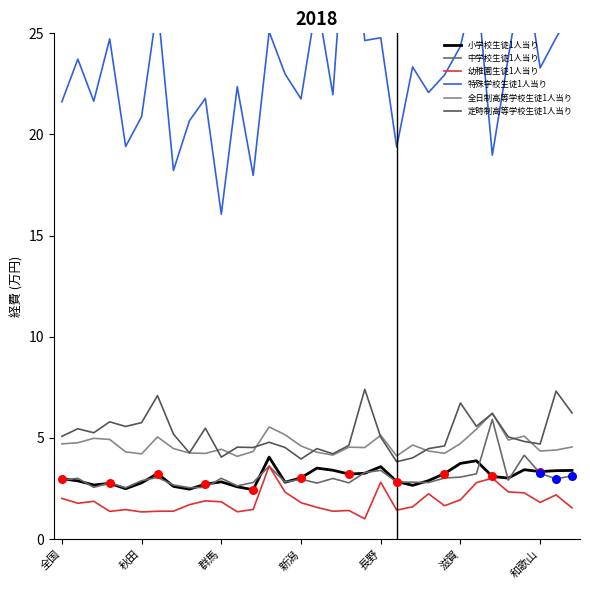

Which series contains the lowest Y value?

幼稚園生徒1人当り